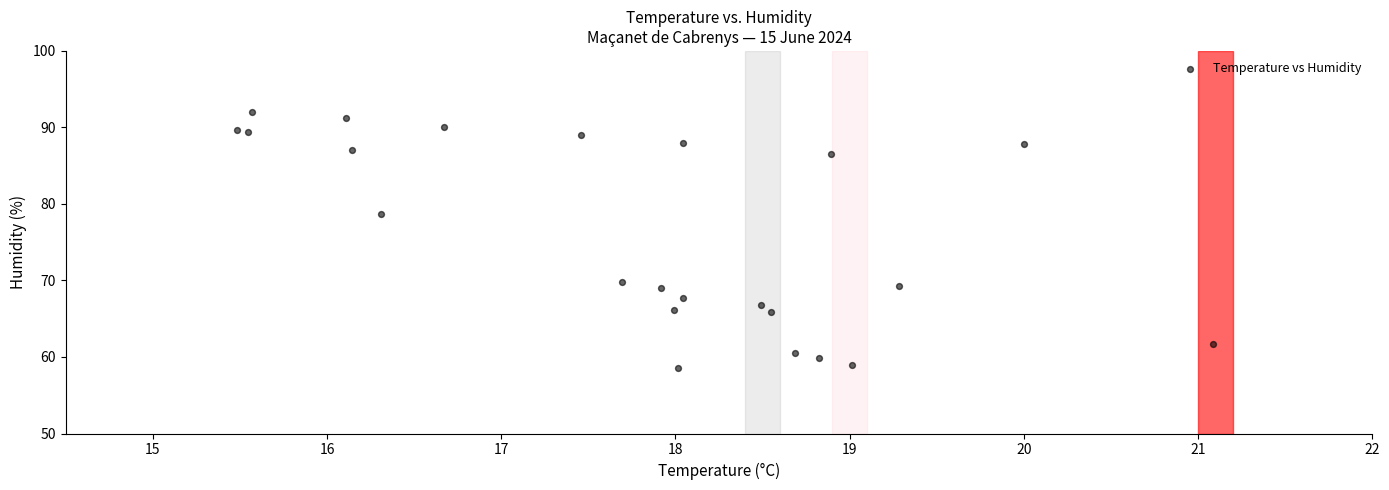

What Y value in the scatter plot is closest to 75?

78.6